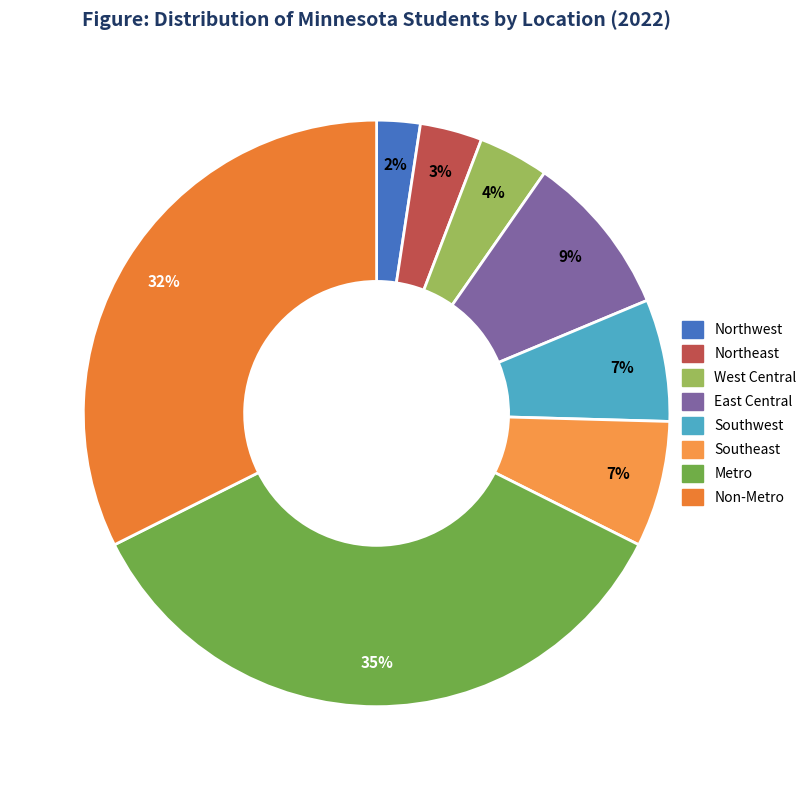

True or false: Non-Metro accounts for 32% of the total.

True